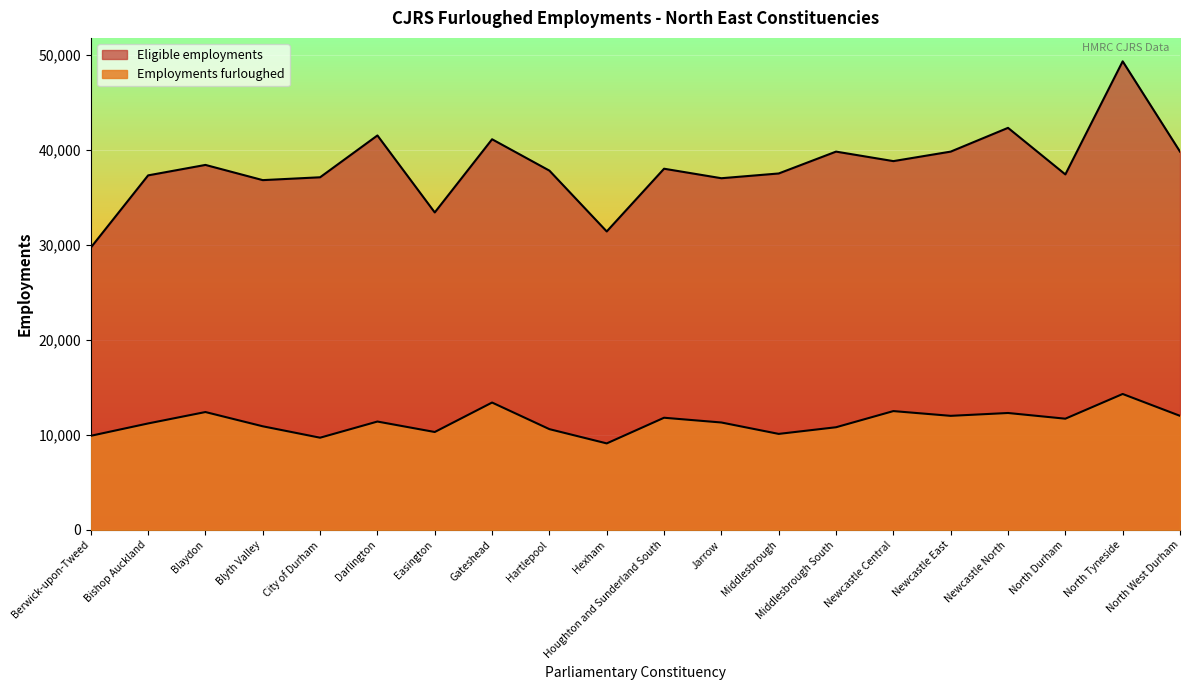

True or false: Employments furloughed and Eligible employments intersect in this chart.

False